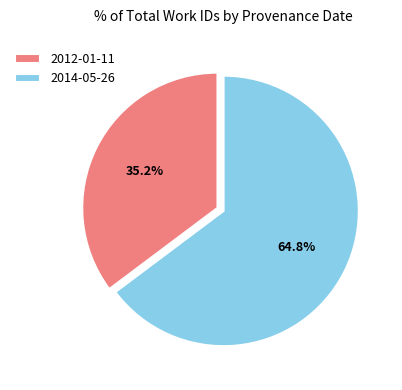

Approximately how many times larger is the value at 2014-05-26 compared to 2012-01-11?

1.8